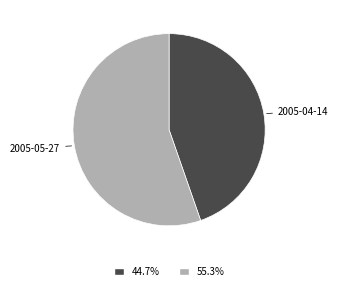

Rank the categories by value from highest to lowest.

2005-05-27, 2005-04-14